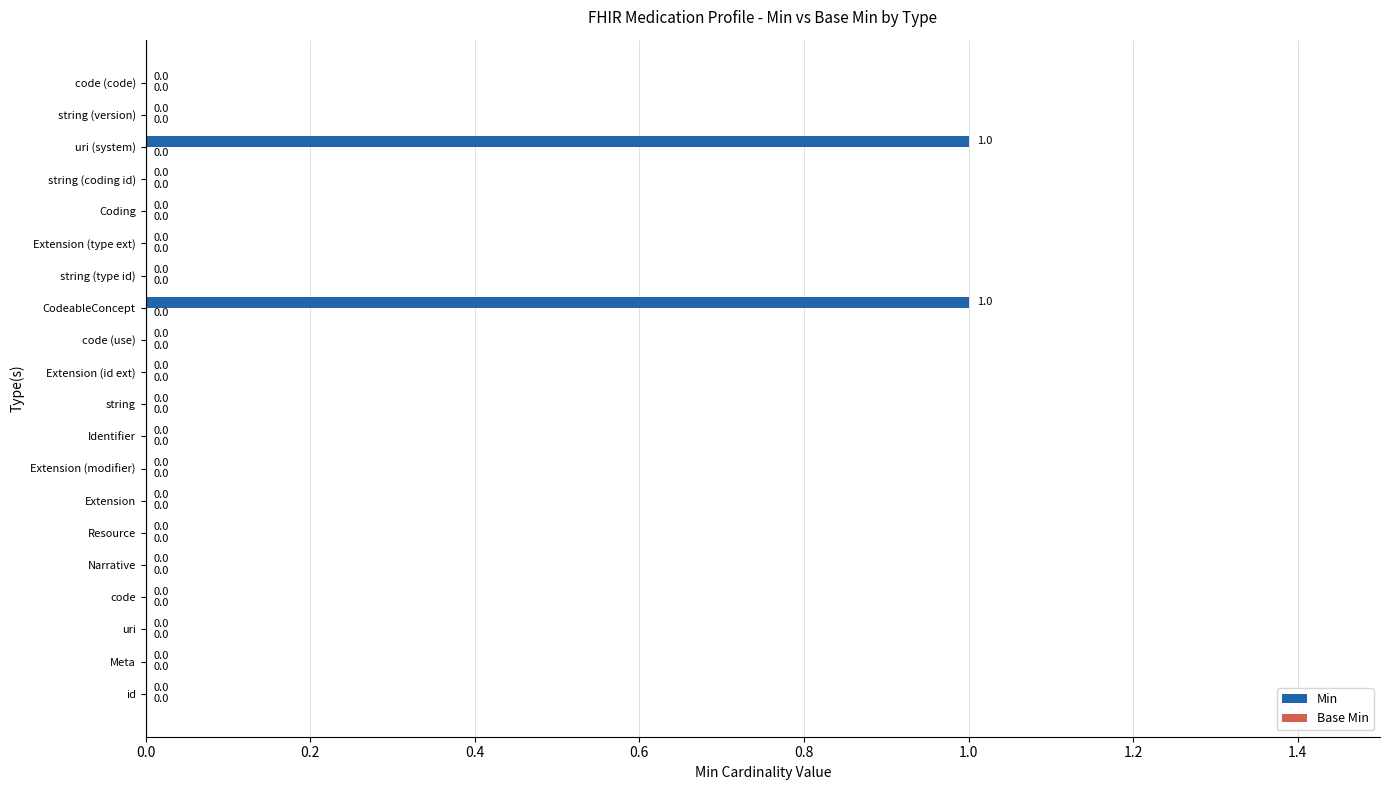

Is it true that the value at string is 1?

False